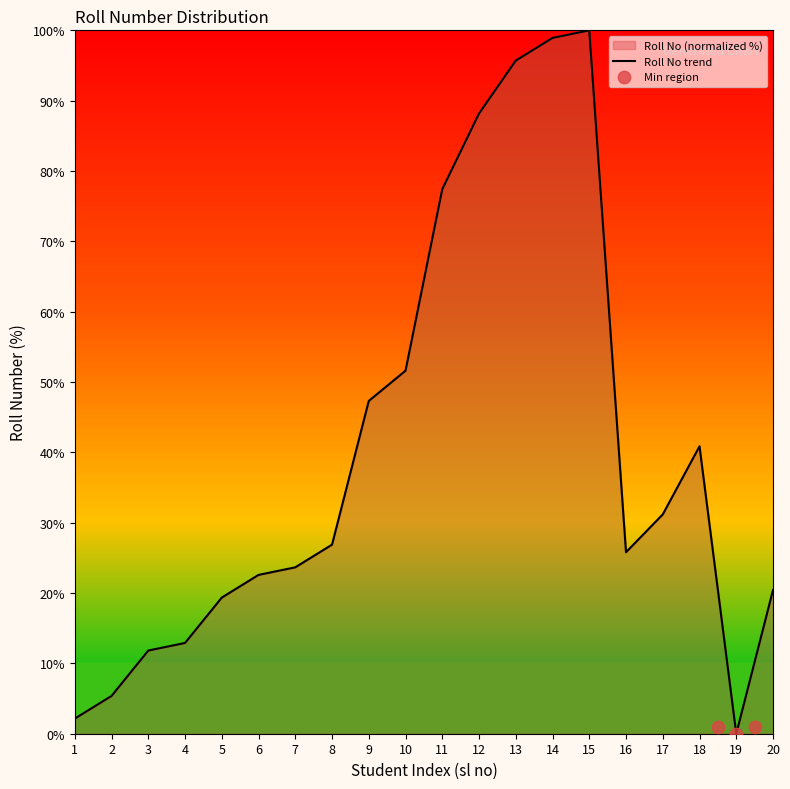

What is the change in value from 2 to 20?

+15.1